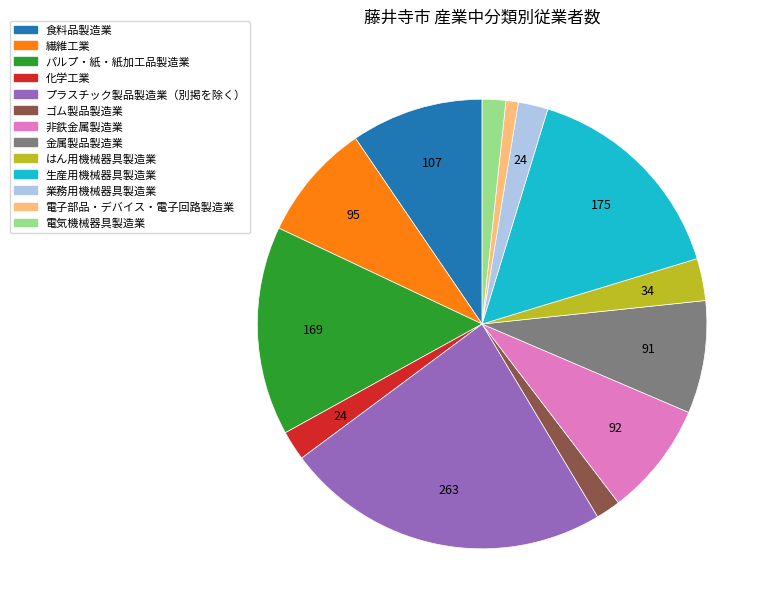

True or false: 電子部品・デバイス・電子回路製造業 accounts for 12% of the total.

False